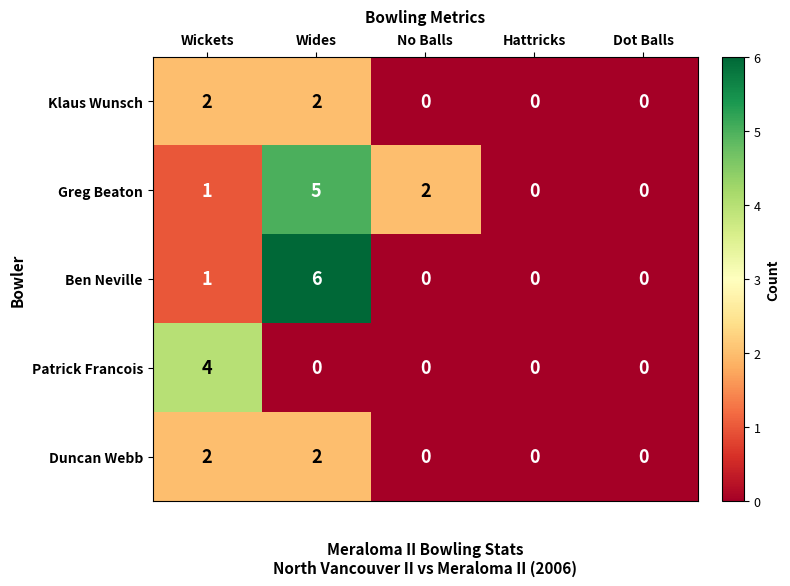

Count the Greg Beaton values in the range 0 to 2.

4